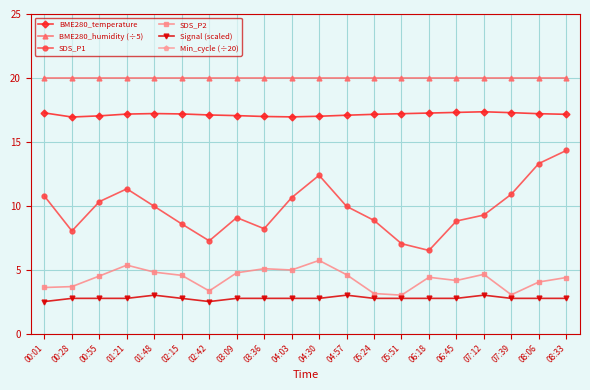

What is the maximum value shown in the chart?

28.0